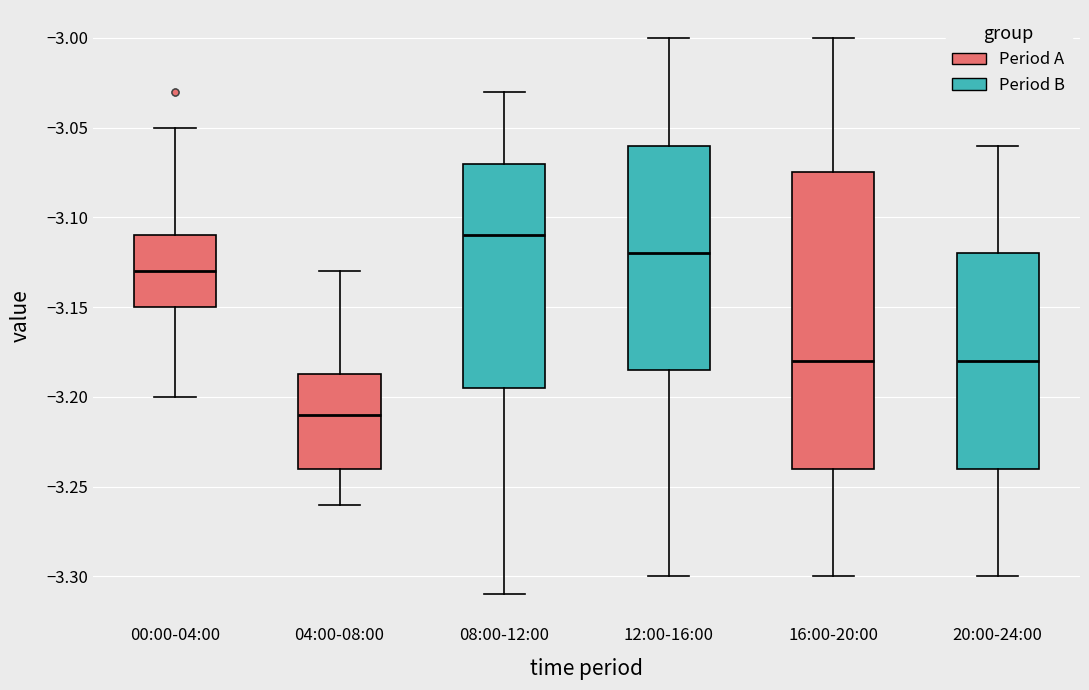

Which box has the highest median line?

08:00-12:00